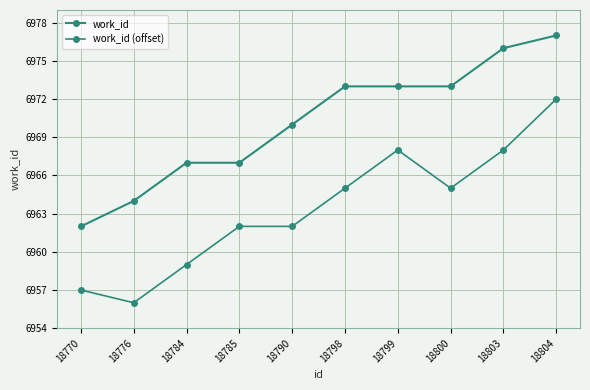

At how many categories does at least one series exceed 6969?

6